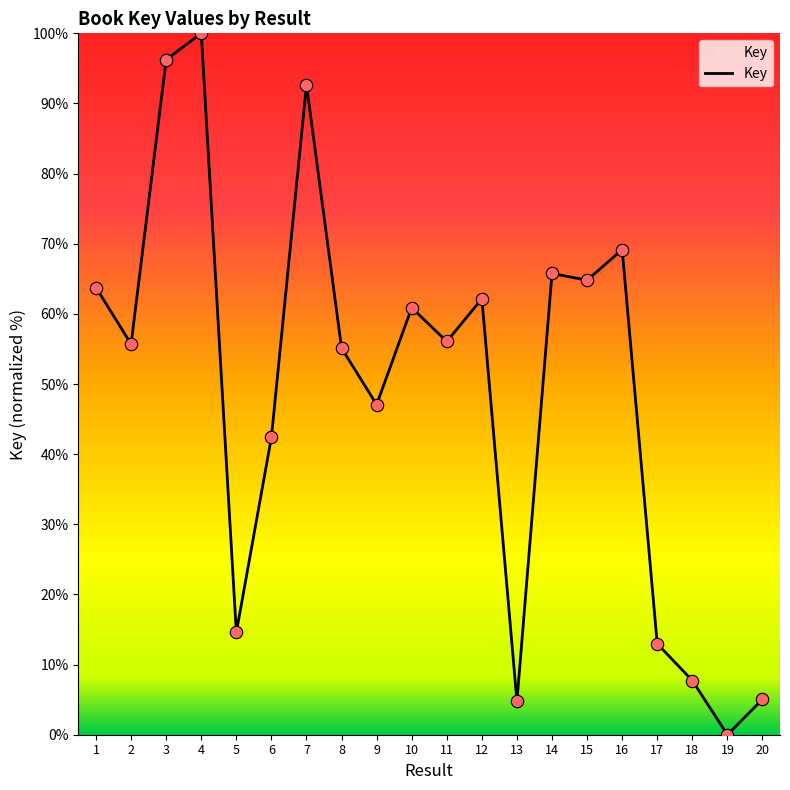

Which has a higher value, 19 or 12?

12